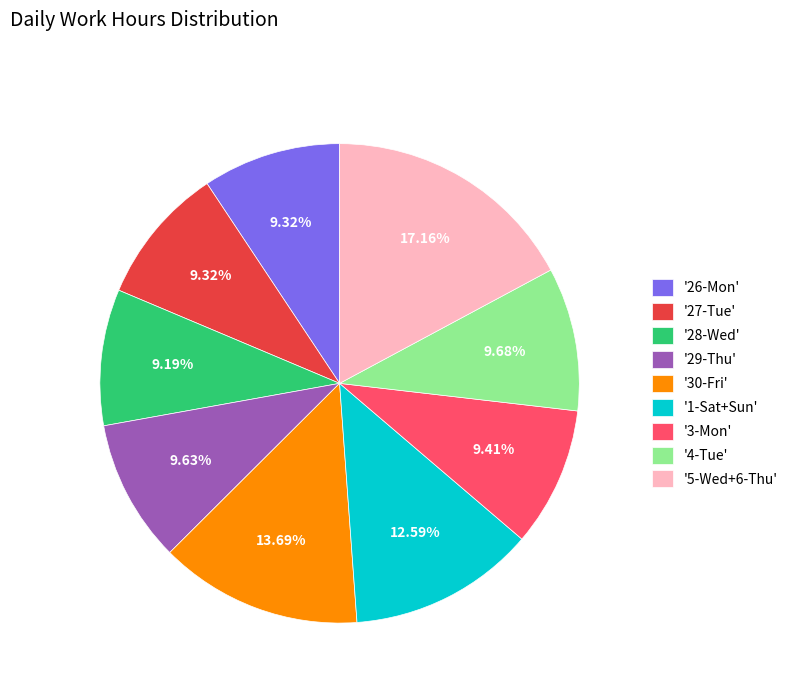

Is '1-Sat+Sun' the majority of the pie?

No